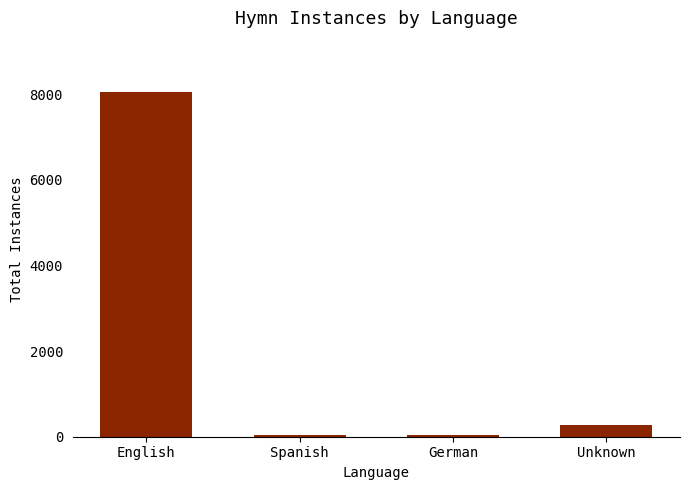

What is the ratio of the value at Unknown to the value at German?

8.6